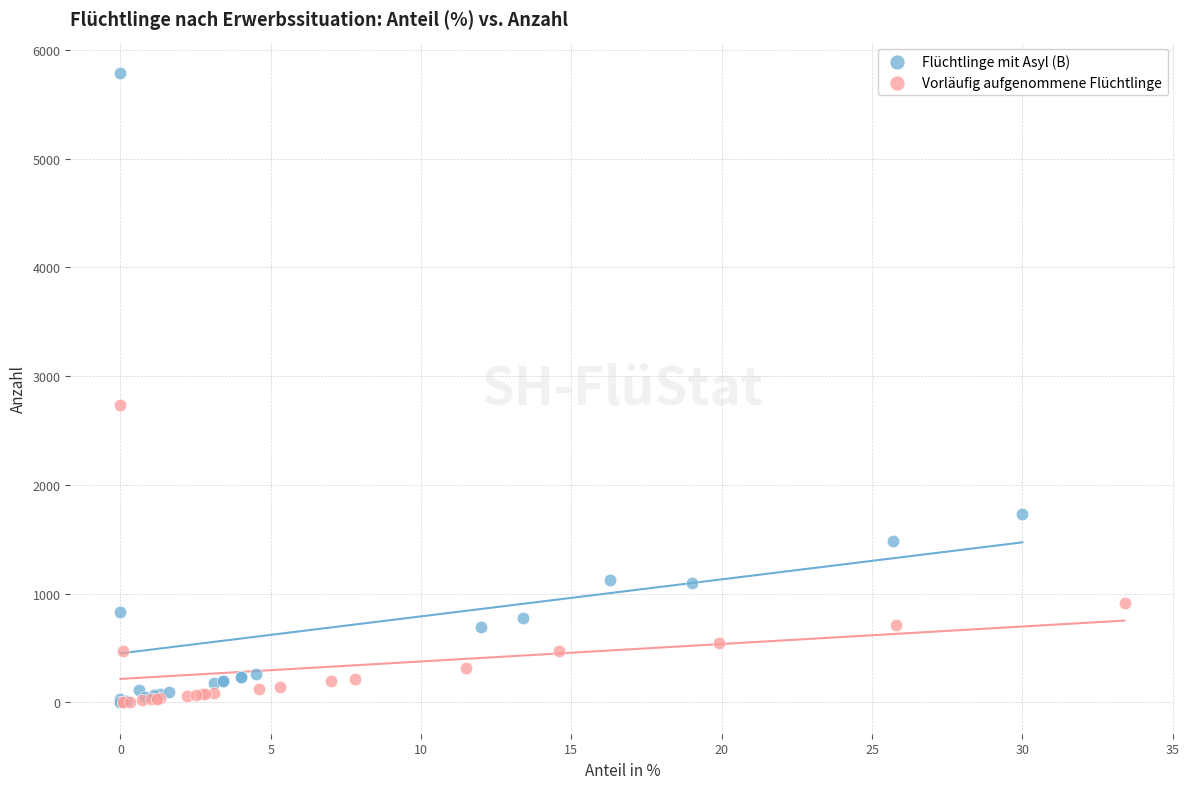

What are all the series names shown in the legend?

Flüchtlinge mit Asyl (B), Vorläufig aufgenommene Flüchtlinge